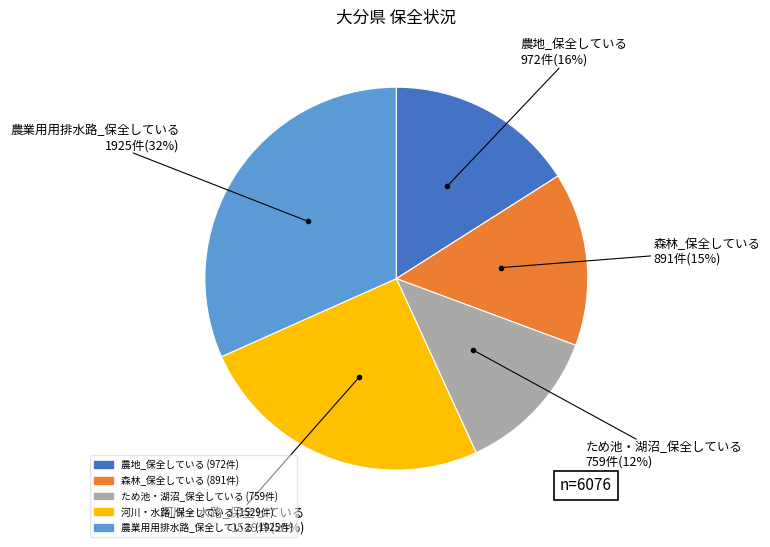

Is there any slice that represents more than half of the pie?

No